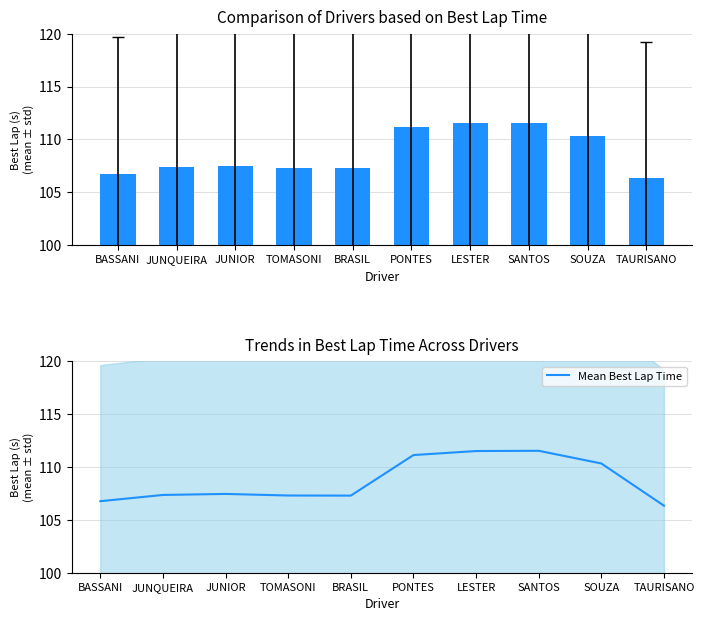

Reading left to right, extract all data points from this chart.

Best Lap Time: 106.8	107.4	107.5	107.3	107.3	111.1	111.5	111.5	110.3	106.3
Mean Best Lap Time: 106.8	107.4	107.5	107.3	107.3	111.1	111.5	111.5	110.3	106.3